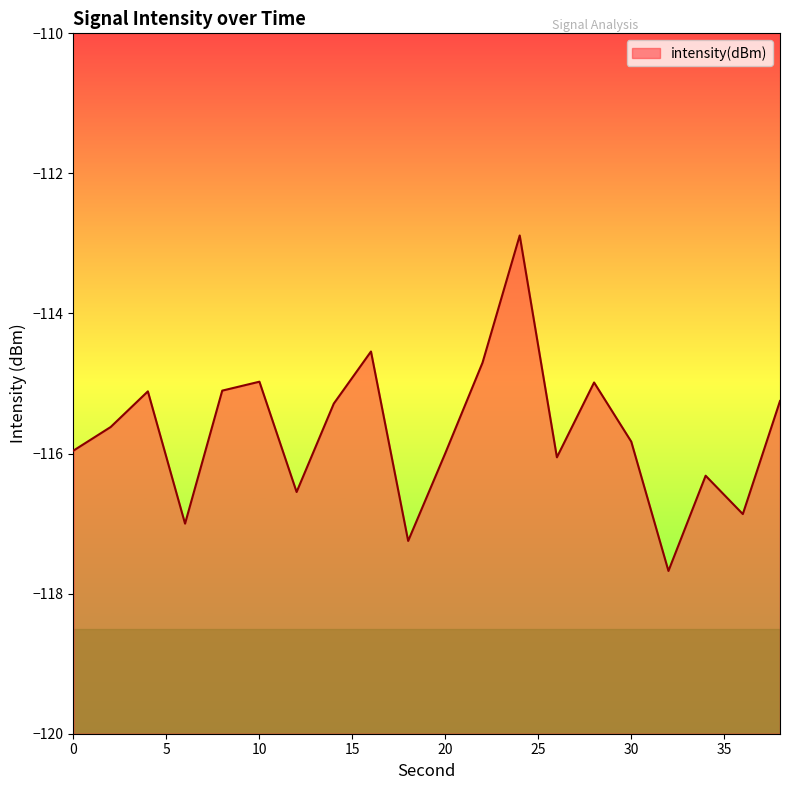

Which has a higher value, 12 or 24?

24